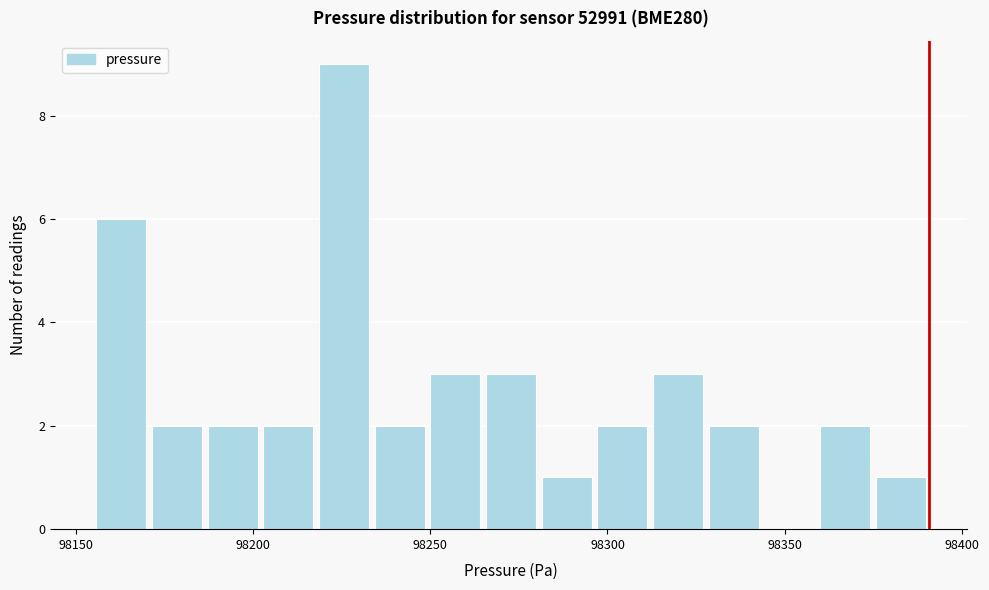

Around what value on the x-axis is the tallest bar? Give the approximate position of its centre, as read against the axis.

98225